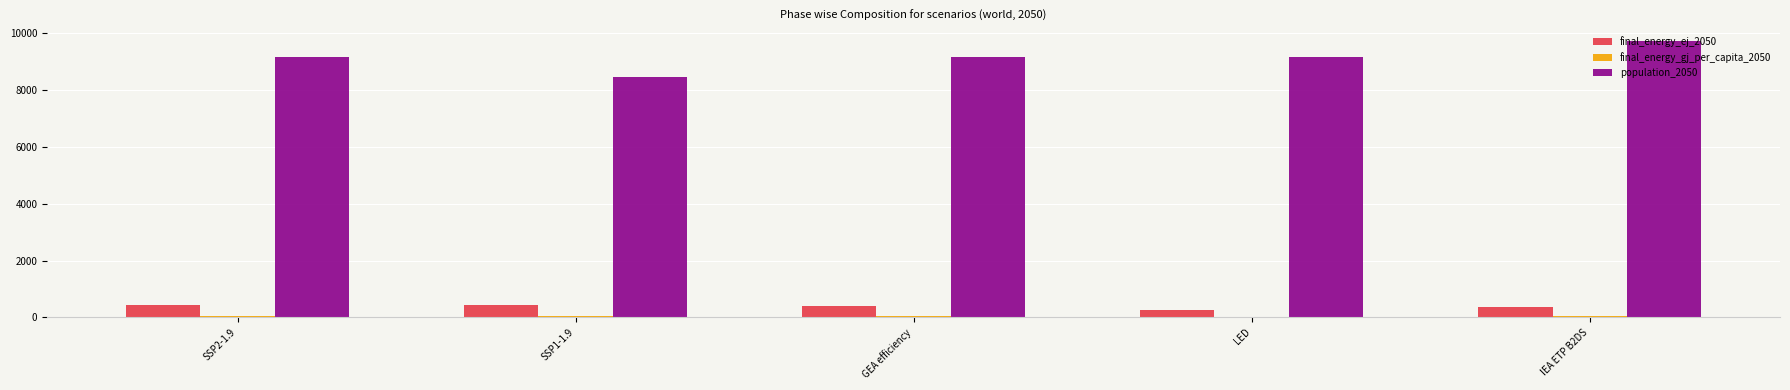

What is the greatest value displayed?

9714